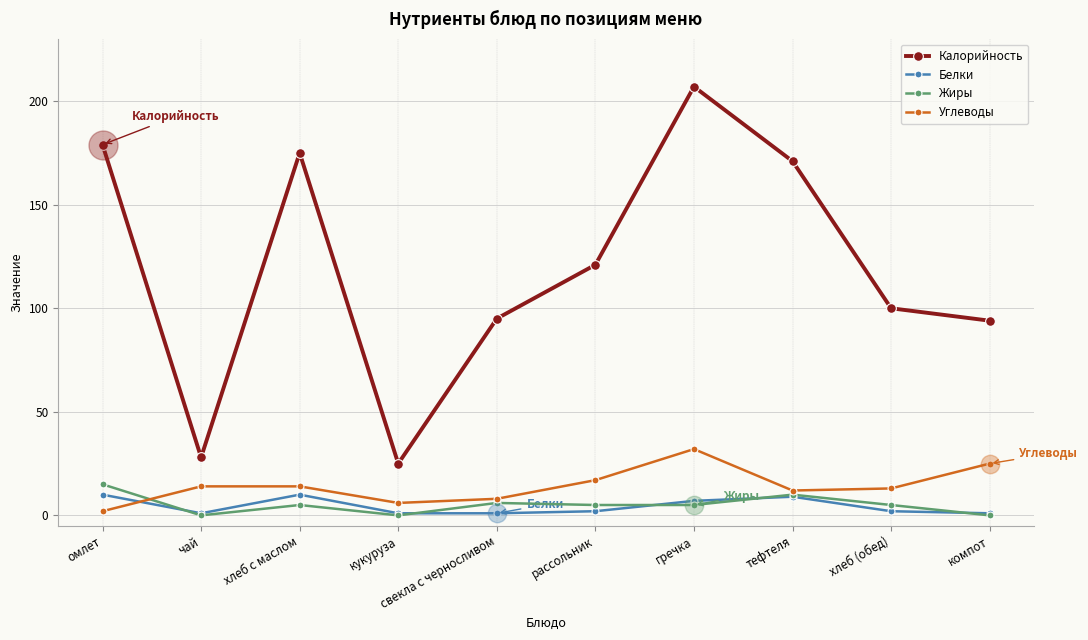

What is the total value across all series at чай?

43